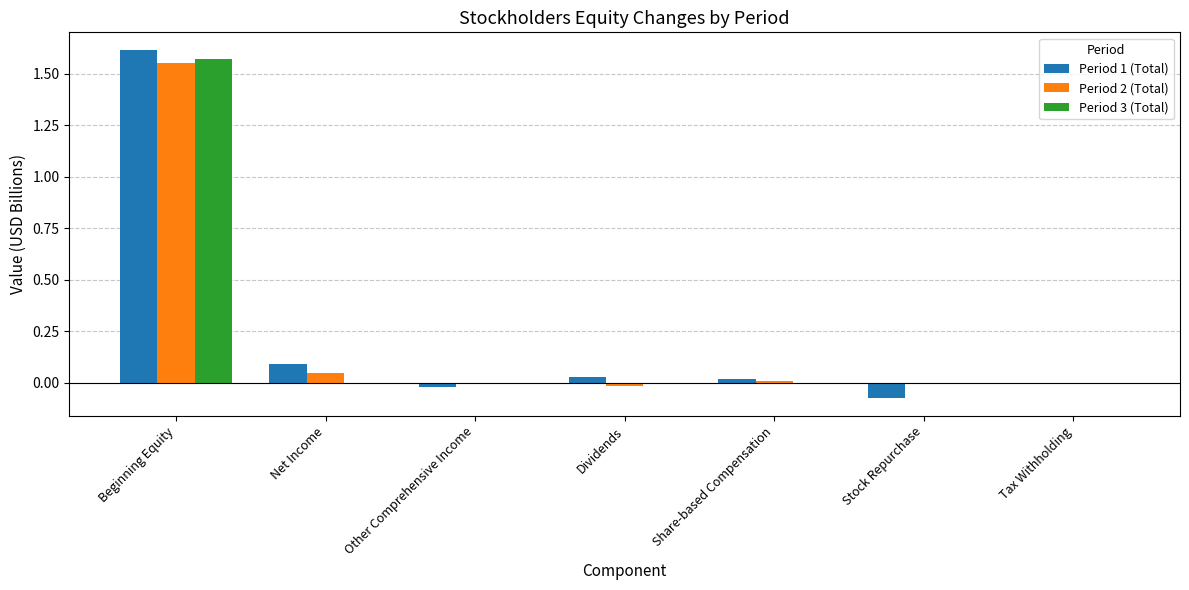

Which category has the highest value in the Period 3 (Total) series?

Beginning Equity